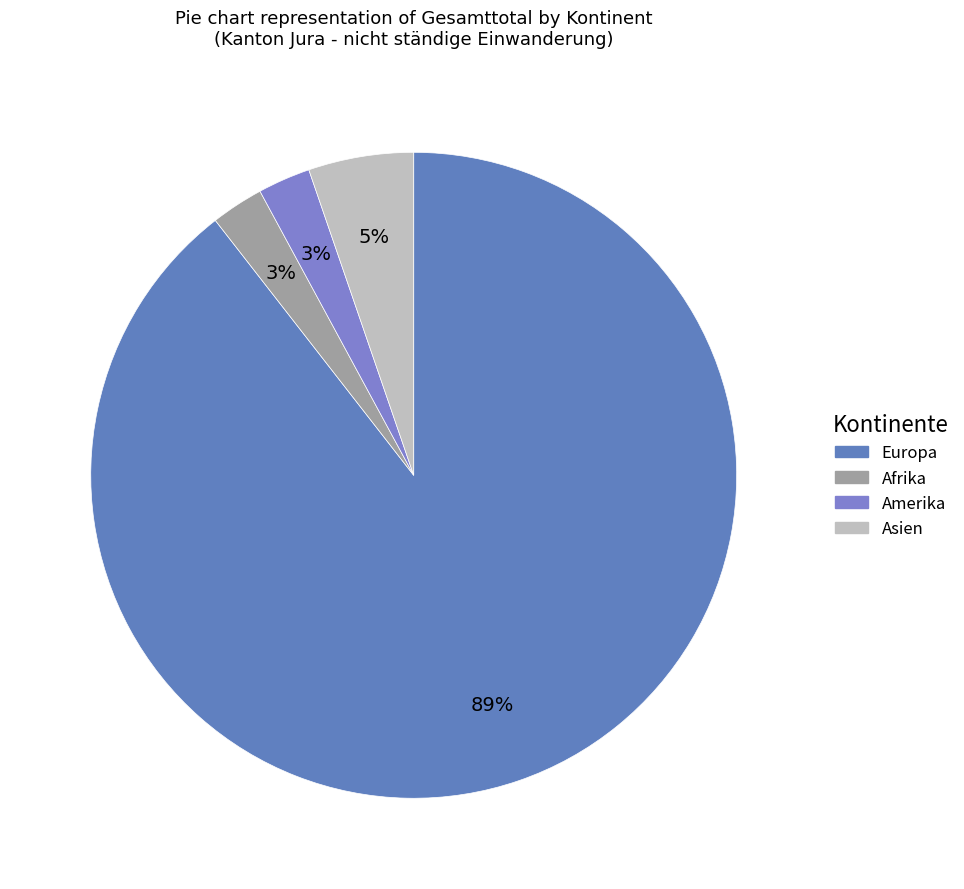

How many slices are in this pie chart?

4